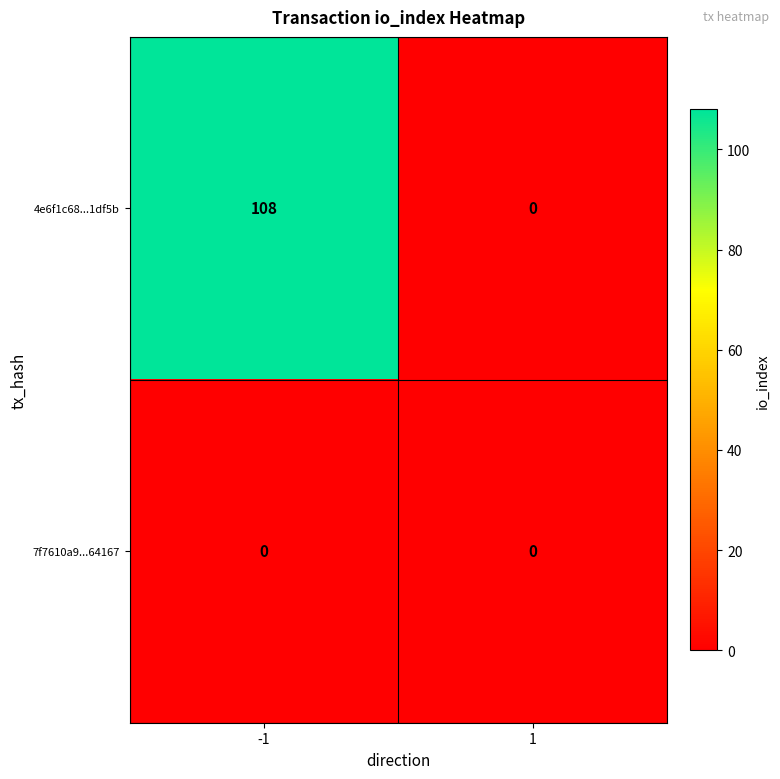

The 7f7610a9...64167 series shows 0 at 1. True or false?

True